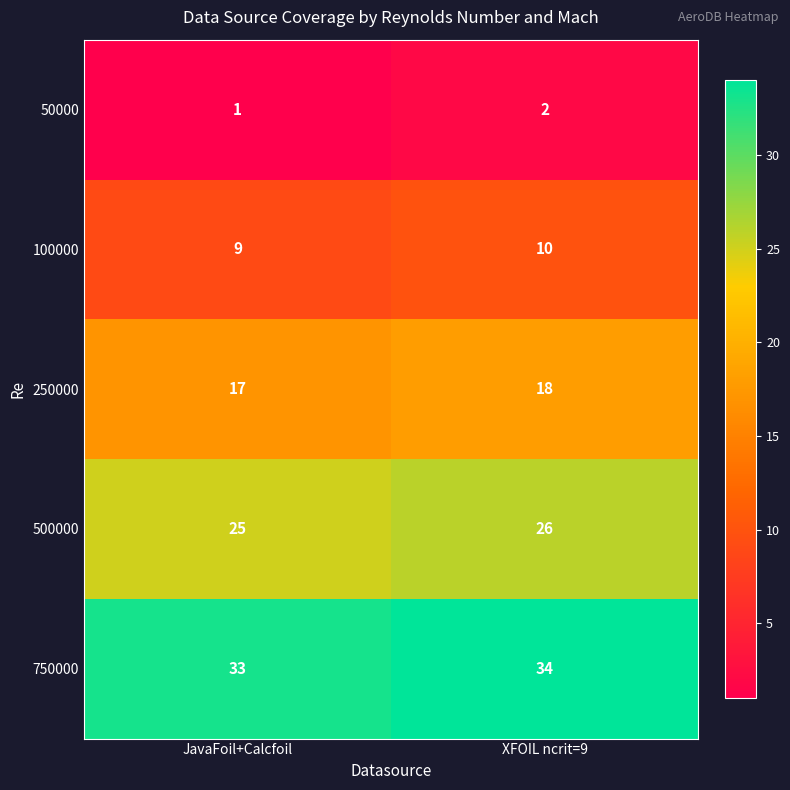

Which category has the highest value across all series?

XFOIL ncrit=9